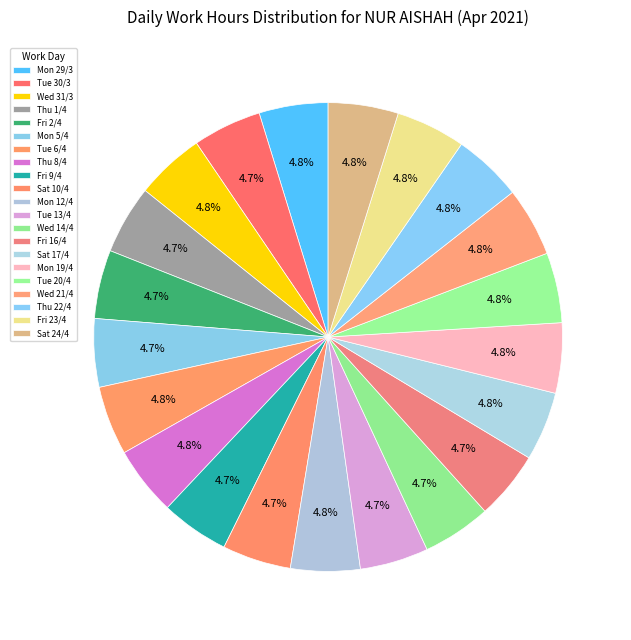

What is the smallest slice in the pie chart?

Fri 9/4